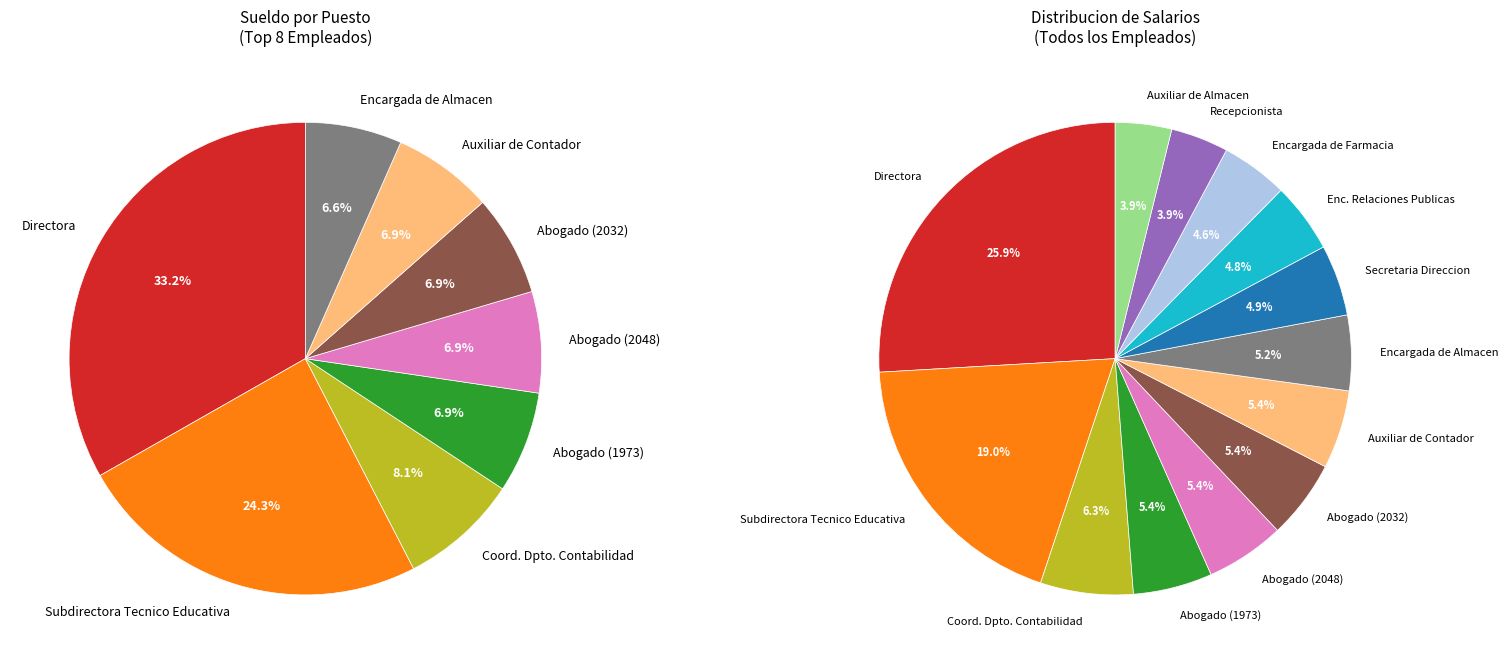

Is it true that Auxiliar de Contador is 1% of the pie?

False